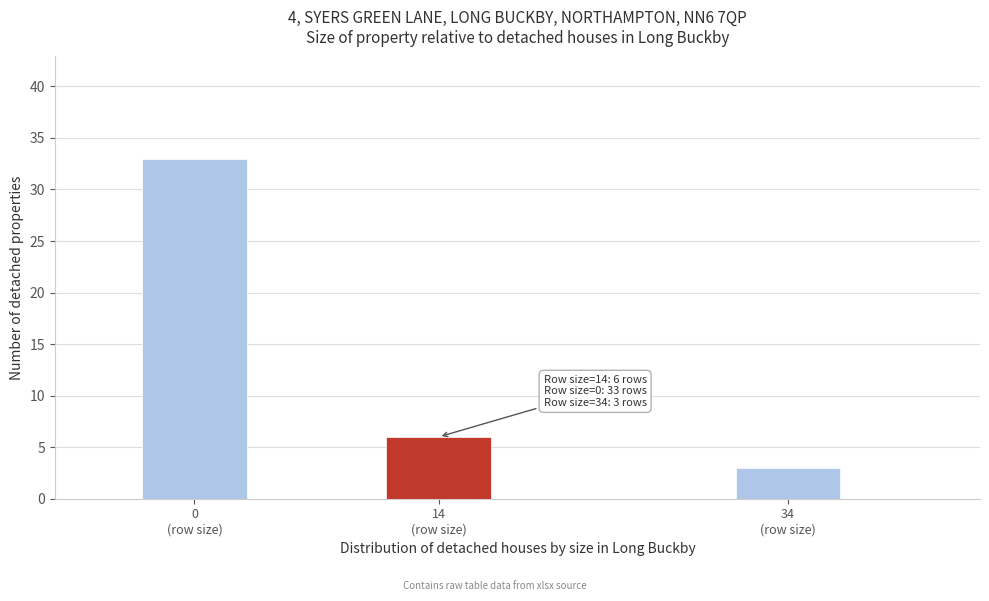

Reading left to right, extract all data points from this chart.

33	6	3